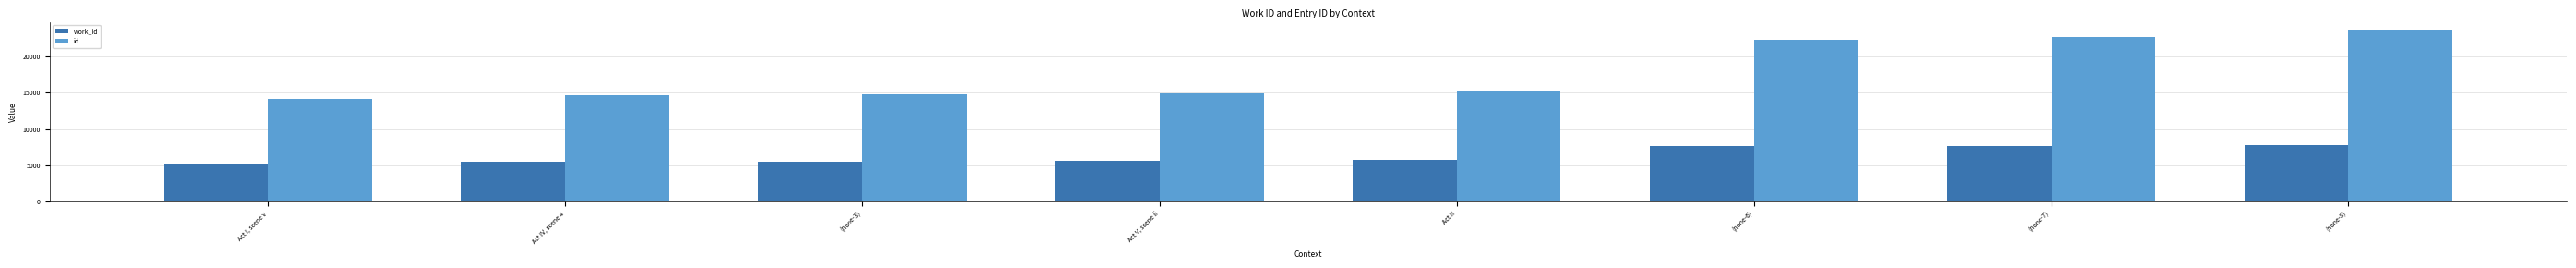

True or false: work_id has a value of 5475 at Act IV, scene 4.

True